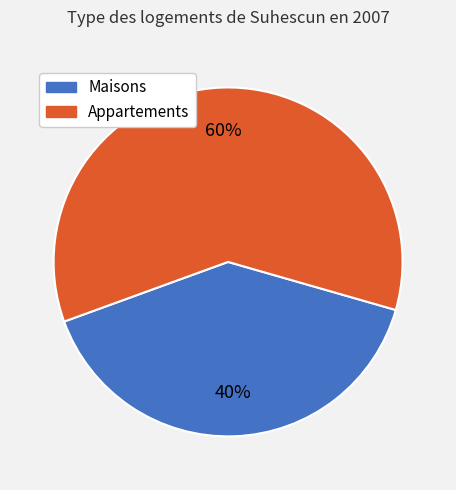

Is there a majority slice in this chart?

Yes